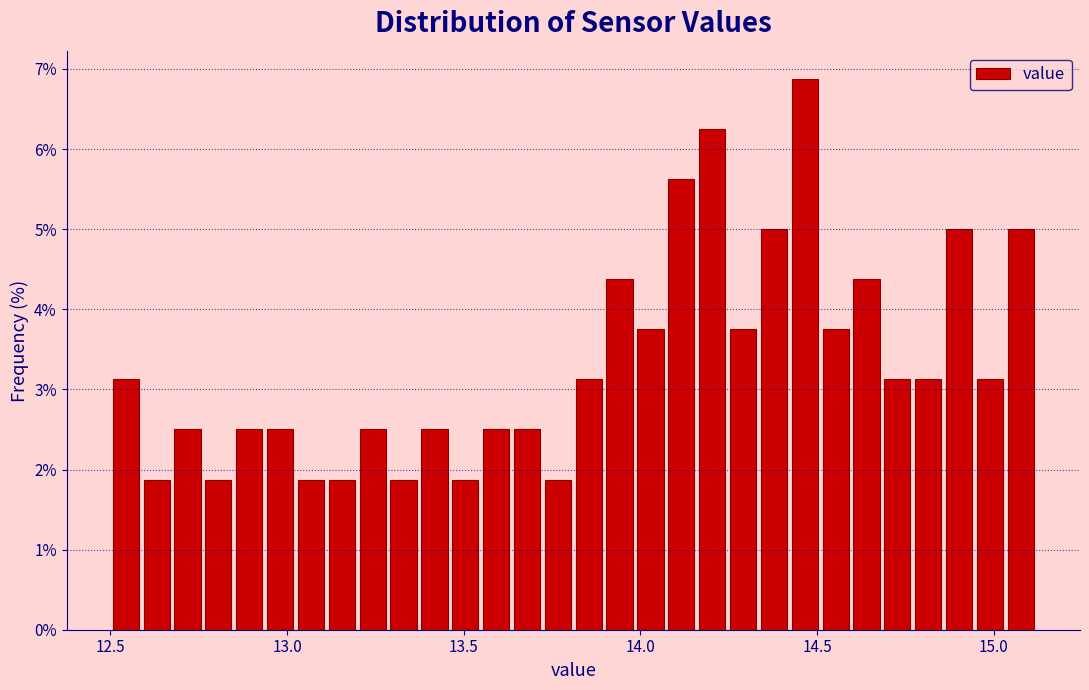

Around what value on the x-axis is the tallest bar? Give the approximate position of its centre, as read against the axis.

14.45